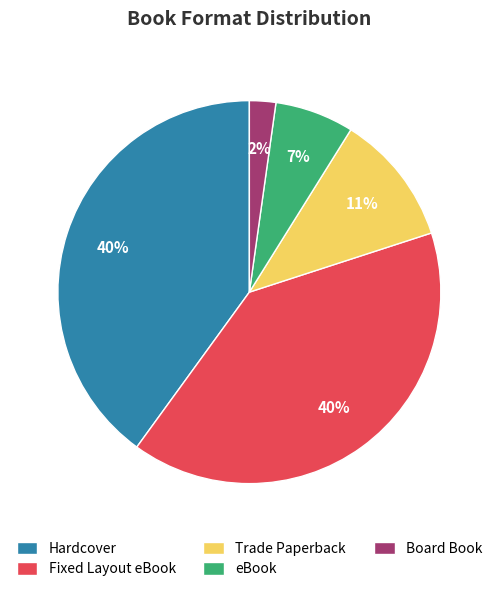

Combined, do Trade Paperback and Board Book account for over 50%?

No